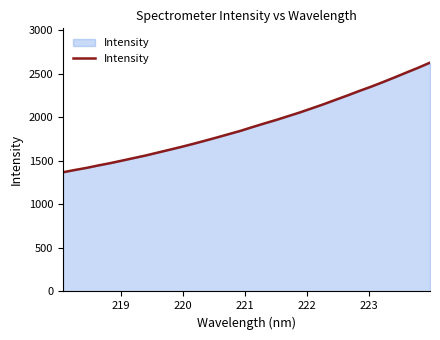

What is the greatest value displayed?

2625.9